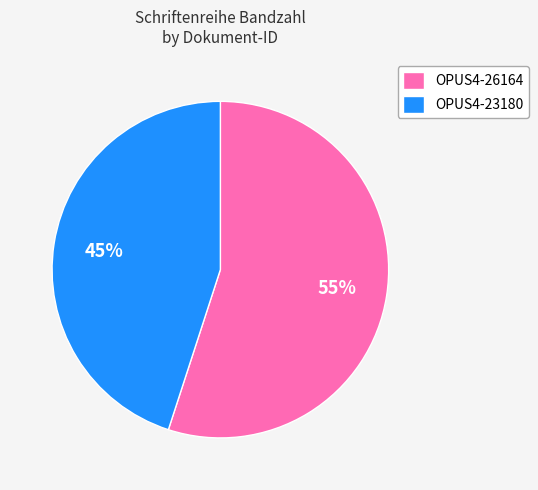

To the nearest percent, what is the combined percentage of OPUS4-26164 and OPUS4-23180?

100%